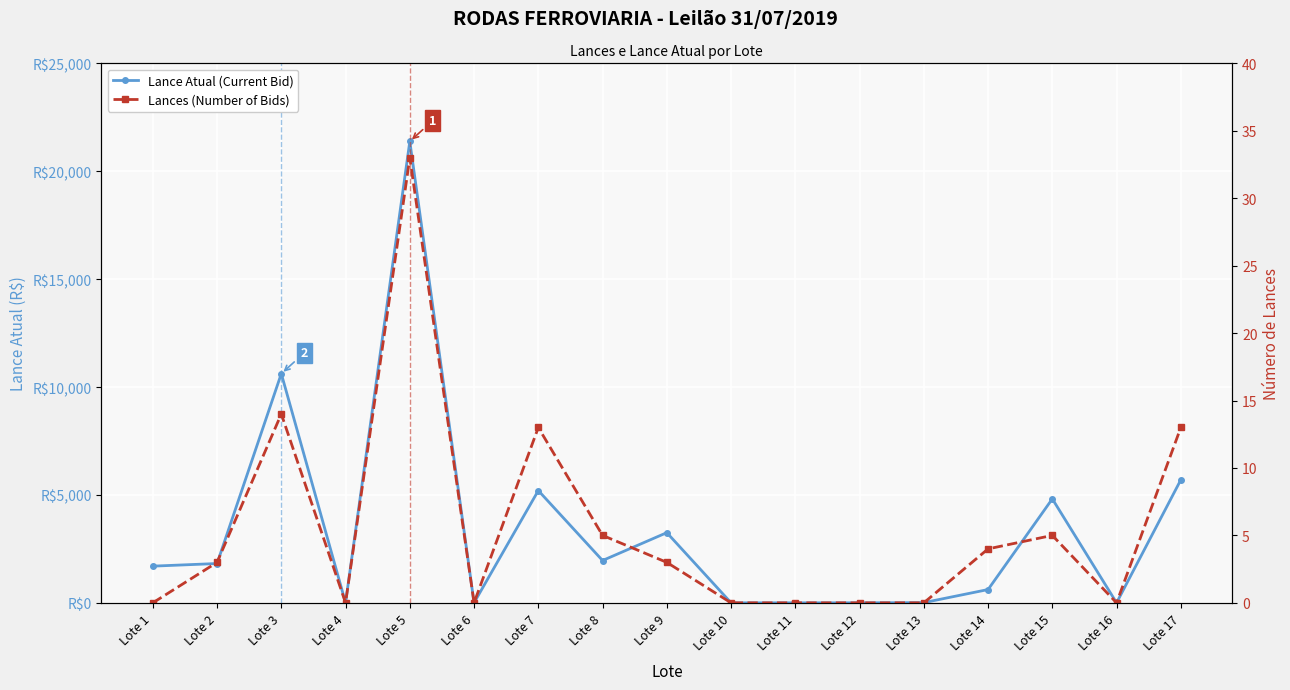

Reading left to right, transcribe all the data shown in this chart.

Lance Atual (Current Bid): 1700.0	1821.6	10620.0	5.0	21384.0	1.0	5202.6	1961.1	3252.1	1.0	1.0	1.5	10.0	615.6	4818.2	0.7	5700.0
Lances (Number of Bids): 0.0	3.0	14.0	0.0	33.0	0.0	13.0	5.0	3.0	0.0	0.0	0.0	0.0	4.0	5.0	0.0	13.0